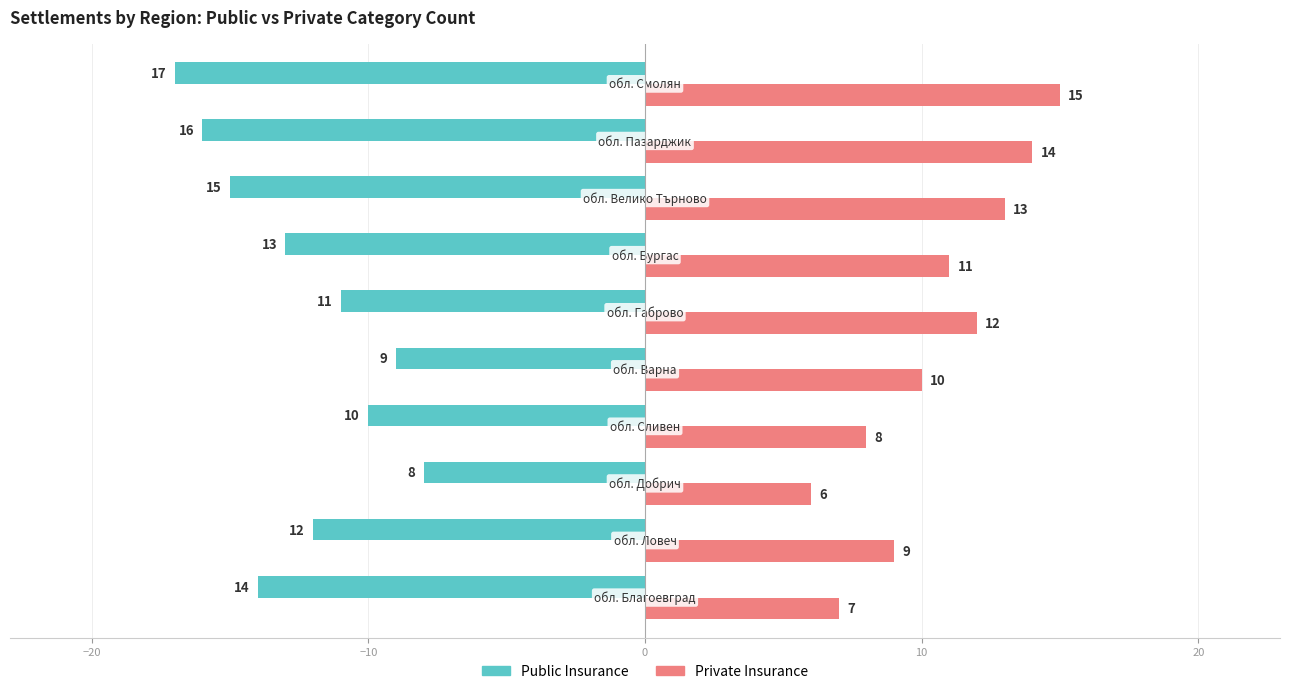

What is the minimum value shown in the chart?

-17